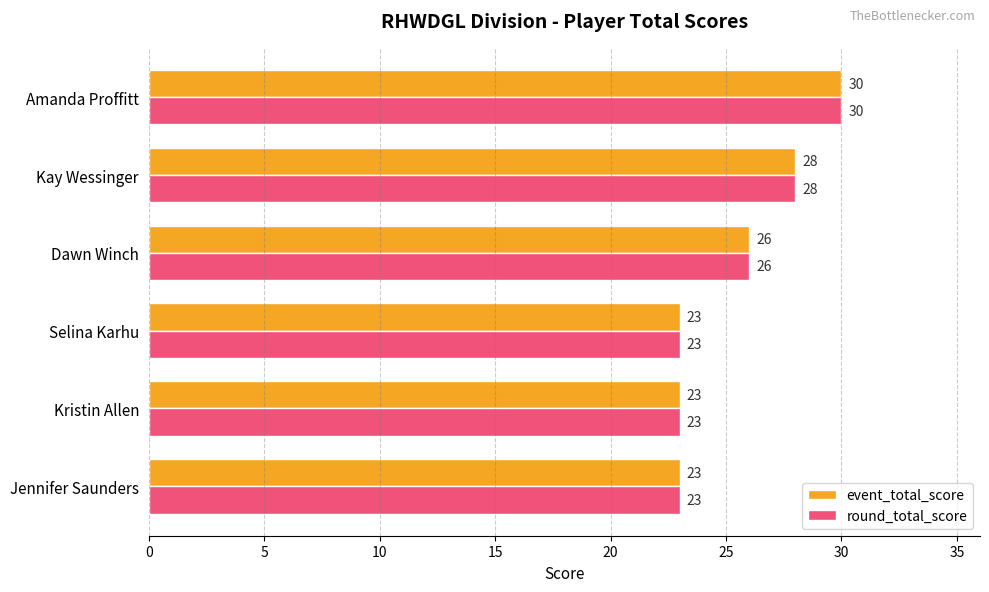

What is the minimum value for round_total_score?

23